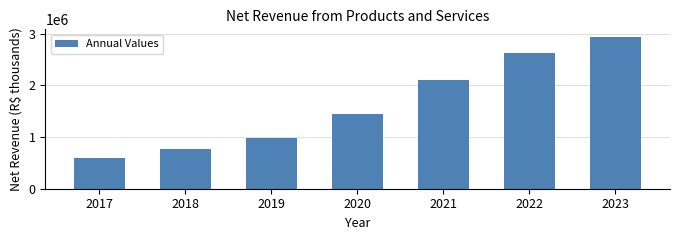

What is the value of the 2nd bar from the left?

767907